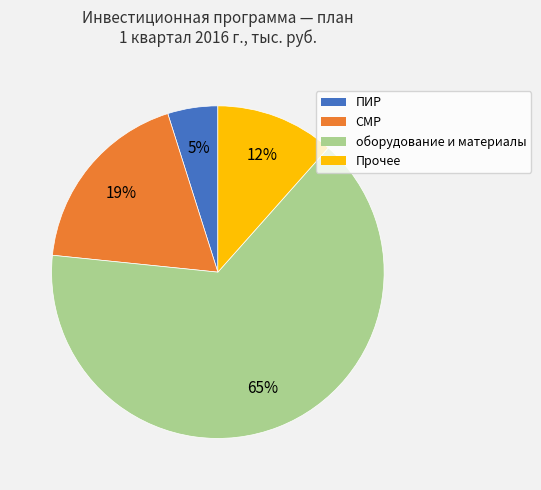

What percentage is the Прочее slice, to the nearest percent?

12%